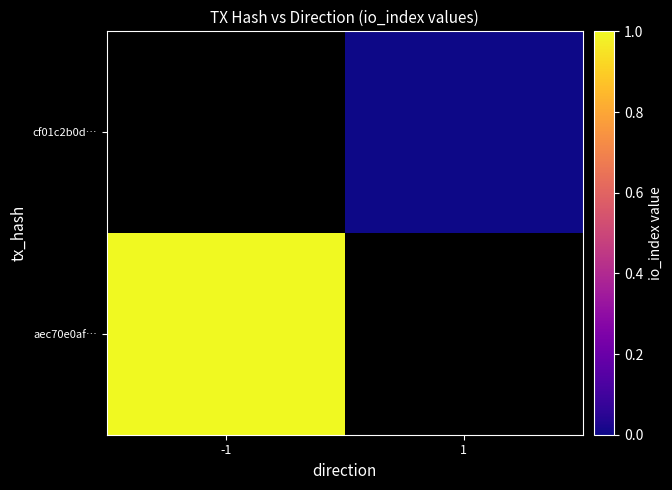

List the labels in order of aec70e0af… value, largest first.

-1, 1